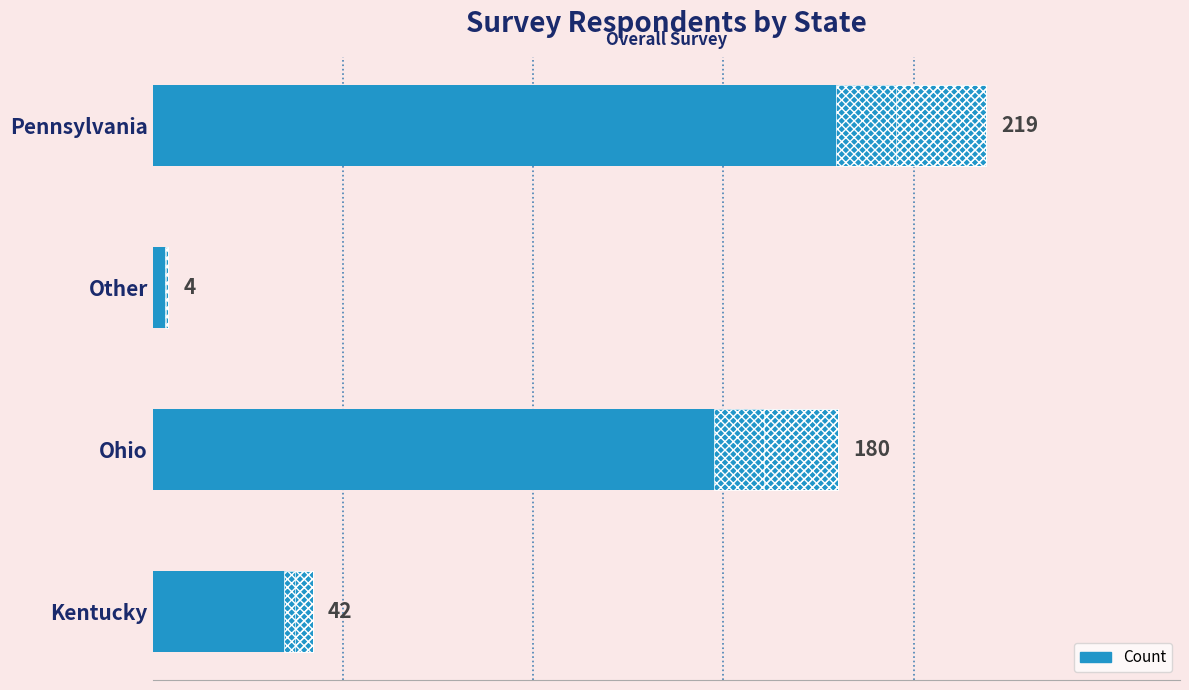

Are the bars grouped side by side (vs. stacked)?

No